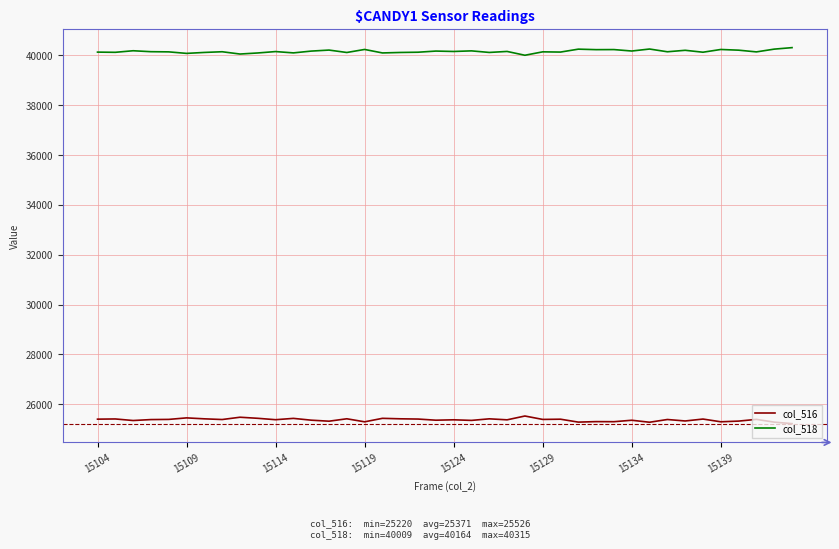

Rank the series by their maximum value, from highest to lowest.

col_518, col_516